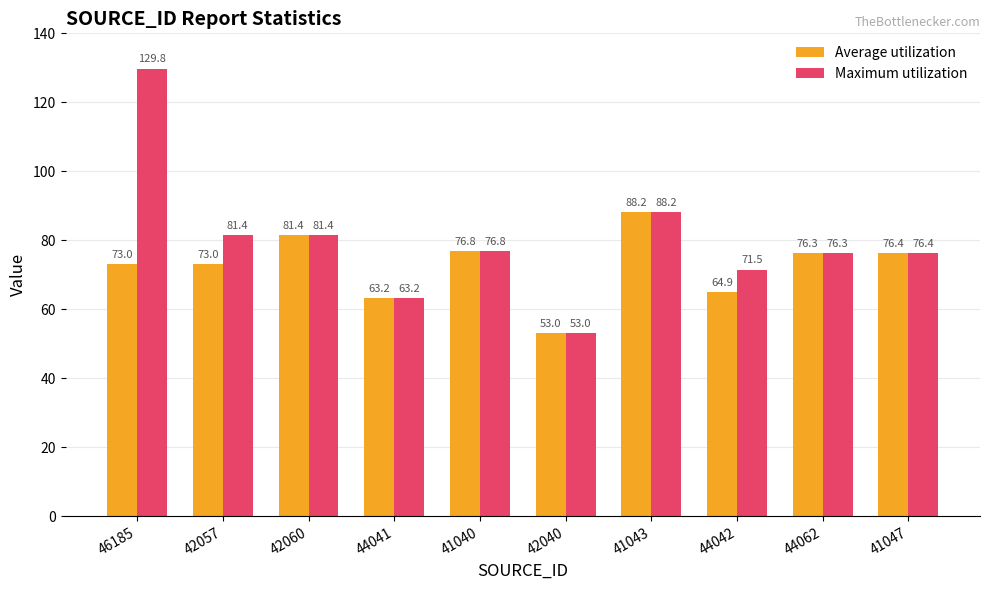

Reading left to right, extract all data points from this chart.

Average utilization: 46185=73.0	42057=73.0	42060=81.4	44041=63.2	41040=76.8	42040=53.0	41043=88.2	44042=64.9	44062=76.3	41047=76.4
Maximum utilization: 46185=129.8	42057=81.4	42060=81.4	44041=63.2	41040=76.8	42040=53.0	41043=88.2	44042=71.5	44062=76.3	41047=76.4